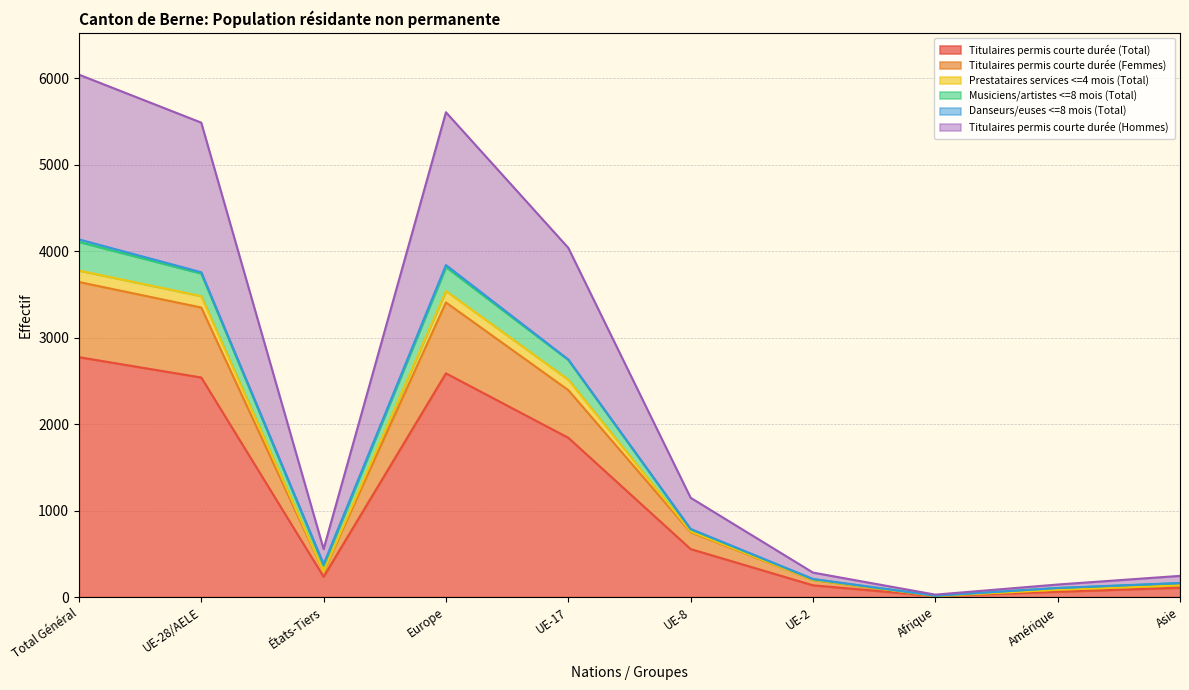

What is the label of the 5th point from the right?

UE-8